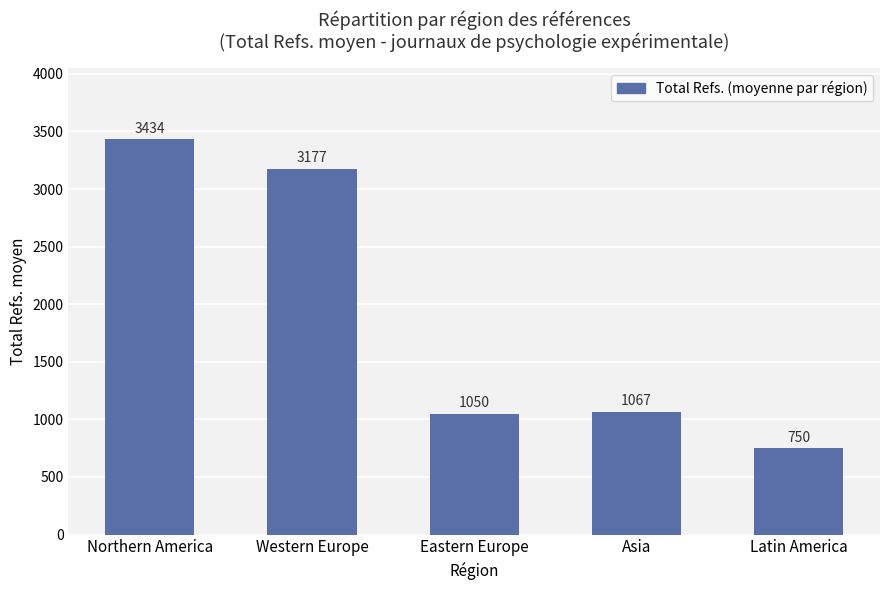

What is the difference between the values at Eastern Europe and Latin America?

300